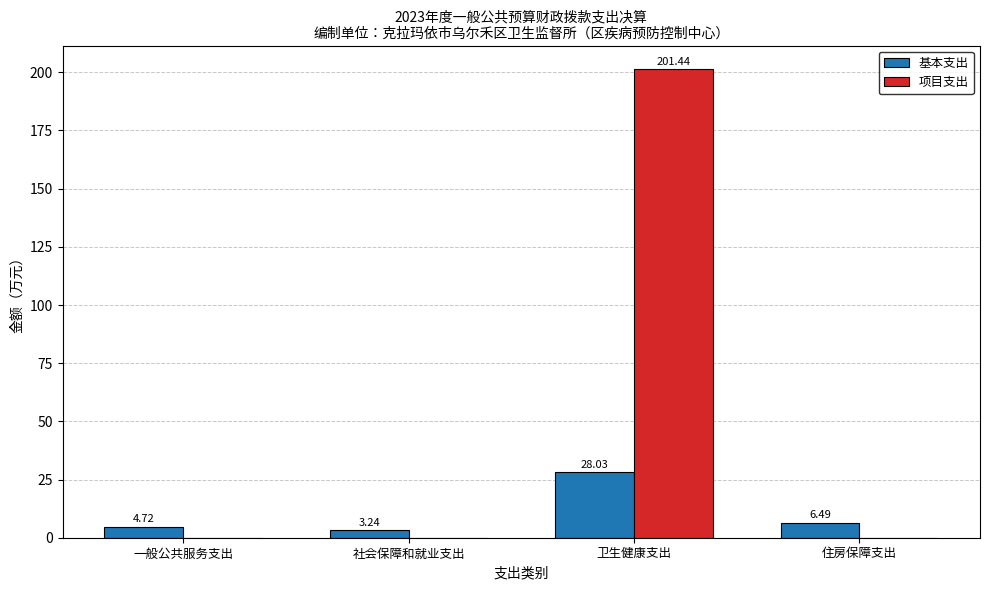

What is the sum of the 基本支出 values at 一般公共服务支出 and 卫生健康支出?

32.8